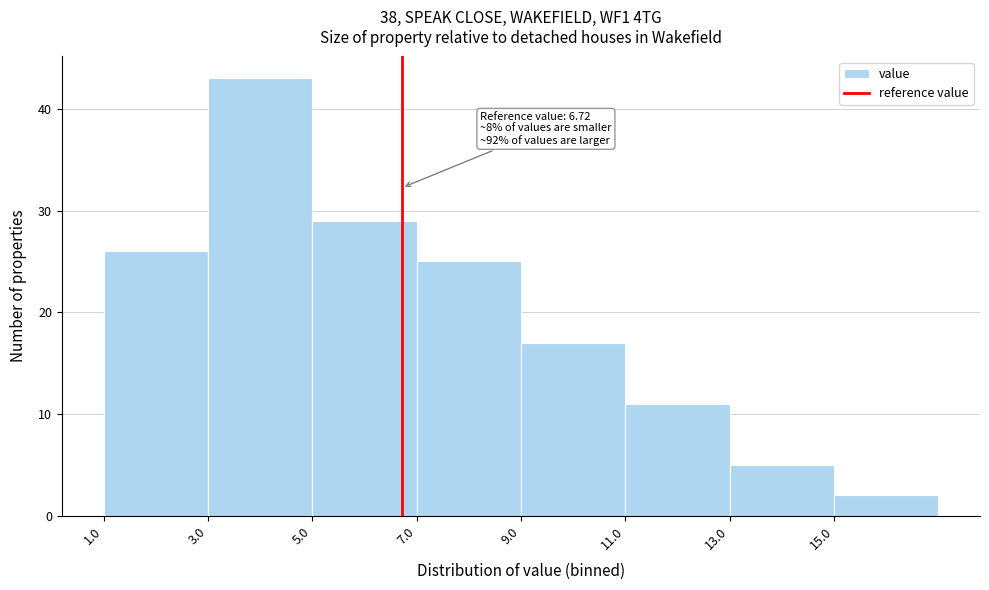

Over which range of the x-axis is the bar tallest?

3 to 5